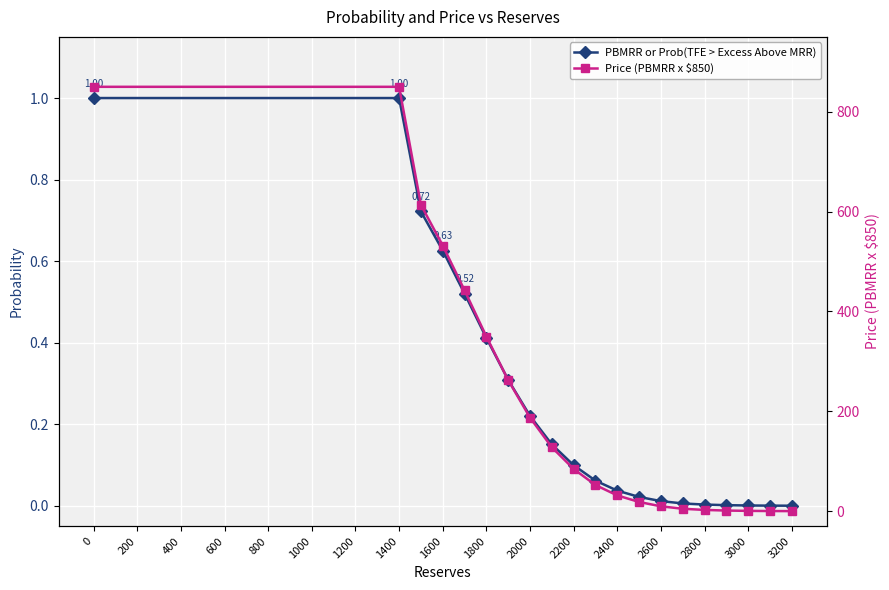

Between 800 and 2200, which series saw the biggest shift?

Price (PBMRR x $850)